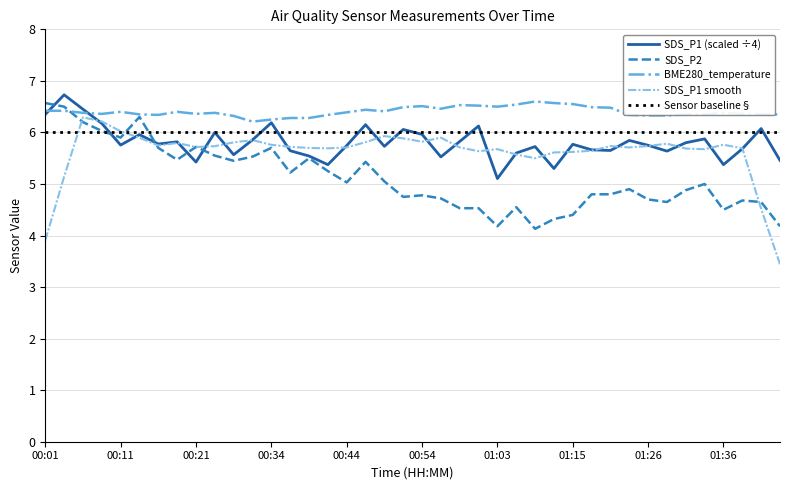

What is the value of the BME280_temperature point at the 23rd from the left?

6.5